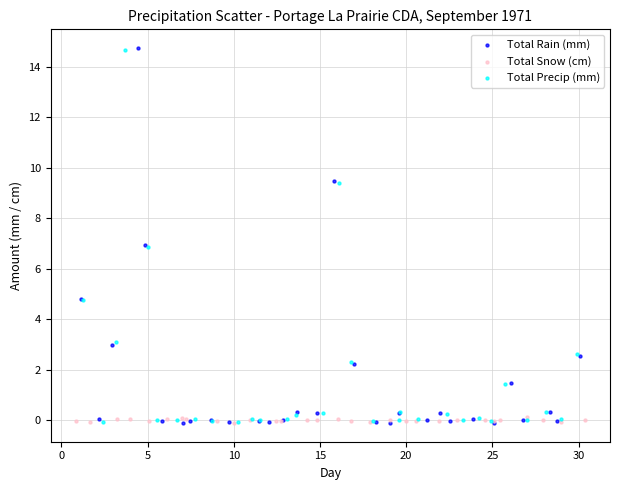

Which series has the largest Y range (max minus min)?

Total Rain (mm)